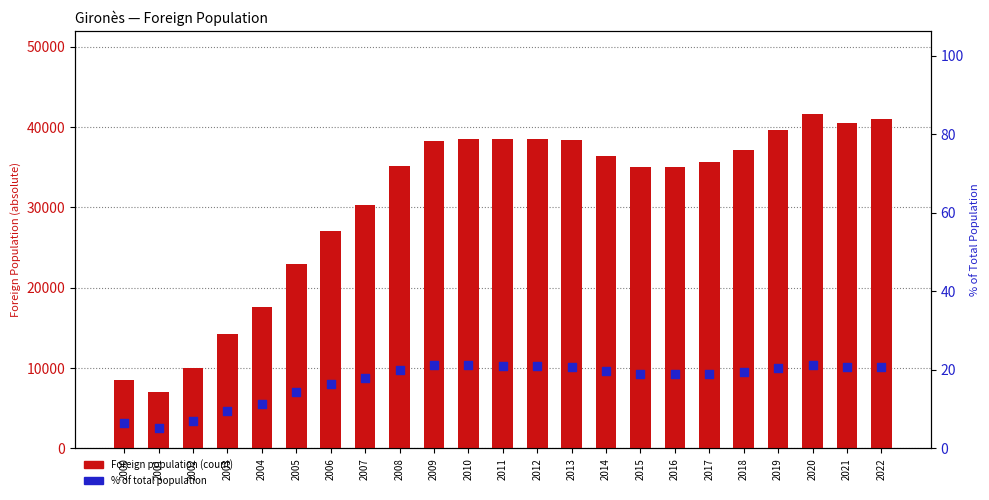

What is the total value across all series at 2003?

14244.5